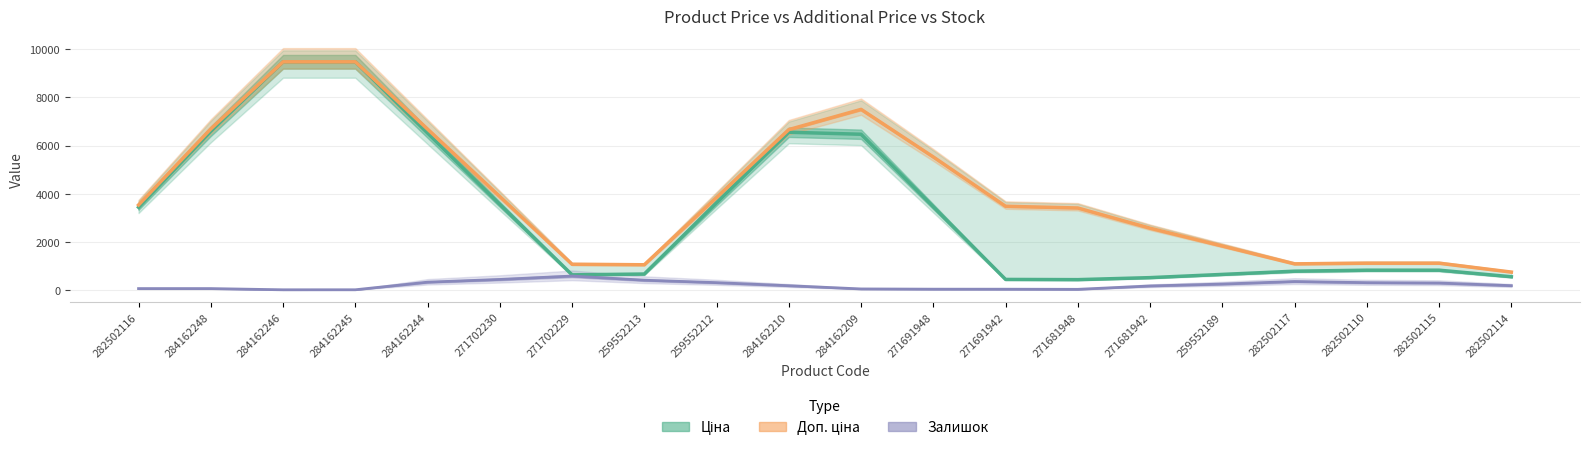

What is the label of the 16th point from the right?

284162244